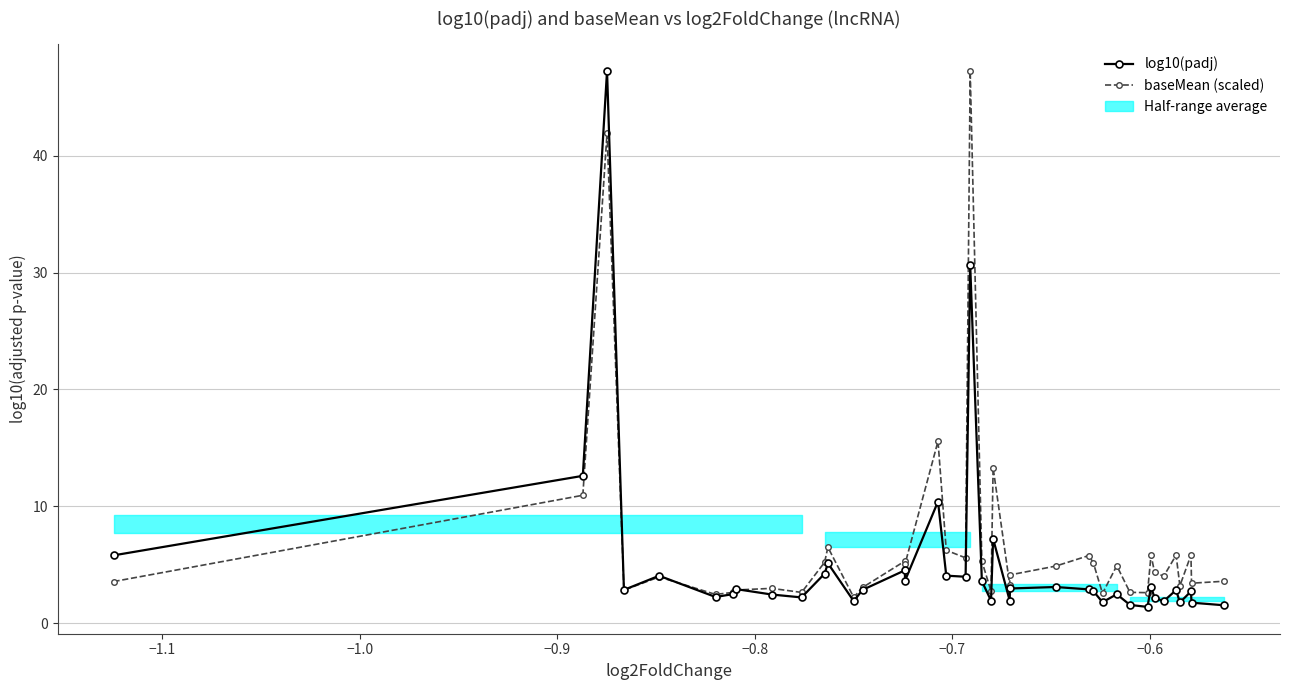

The value of baseMean (scaled) at 16 is 9.4. True or false?

False